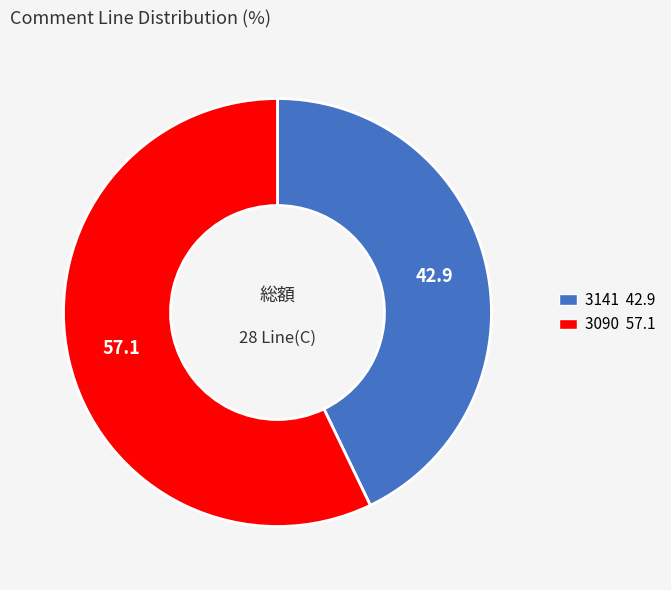

True or false: 3141 accounts for 43% of the total.

True